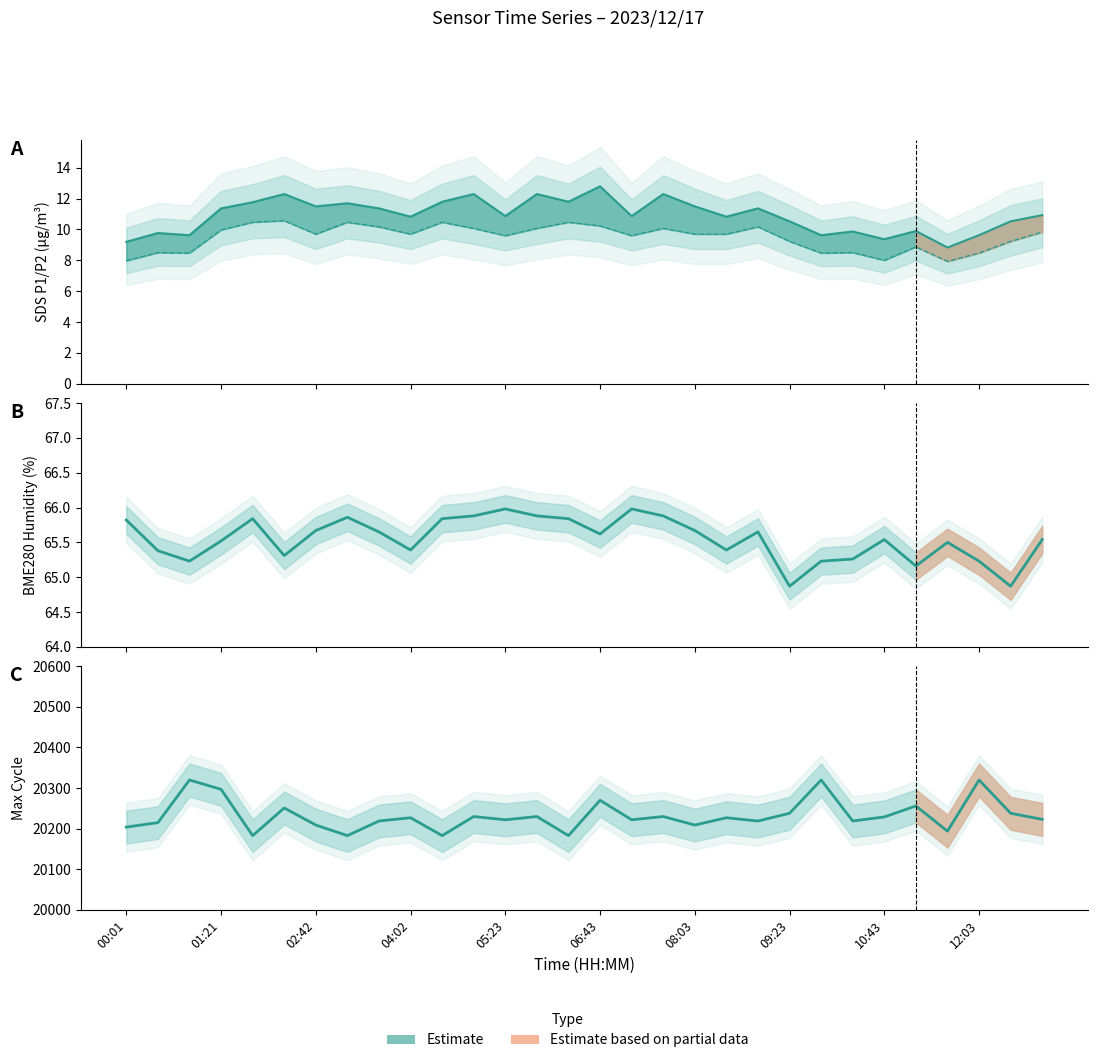

At how many categories does at least one series exceed 2954?

30